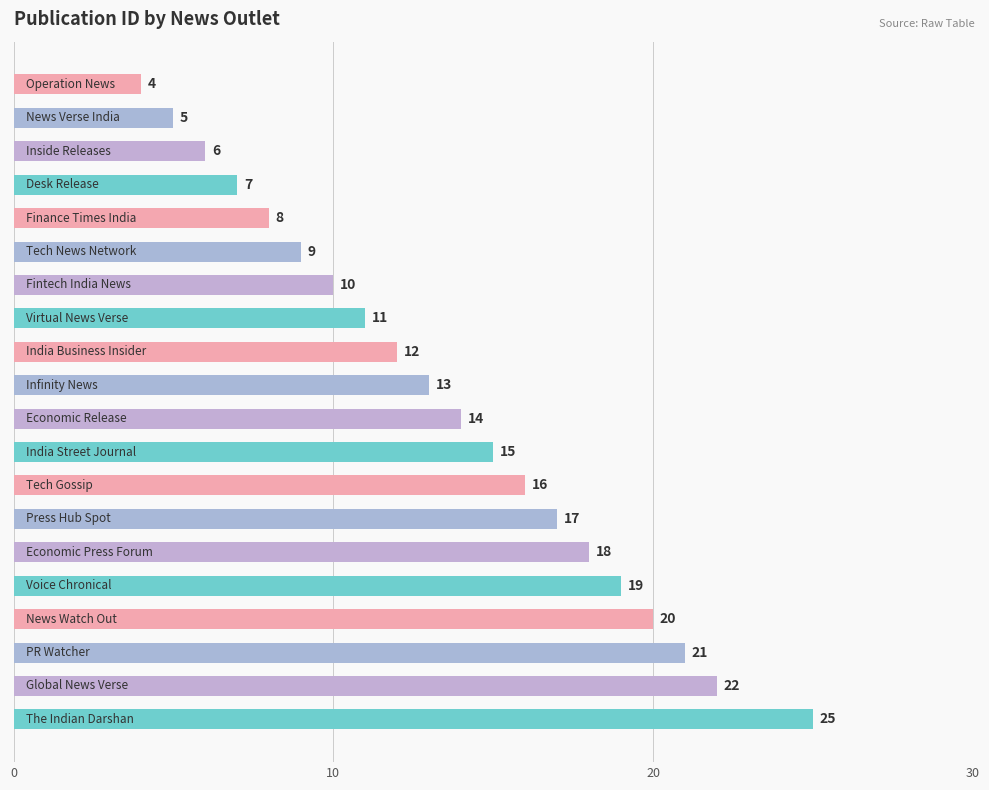

What is the smallest value displayed?

4